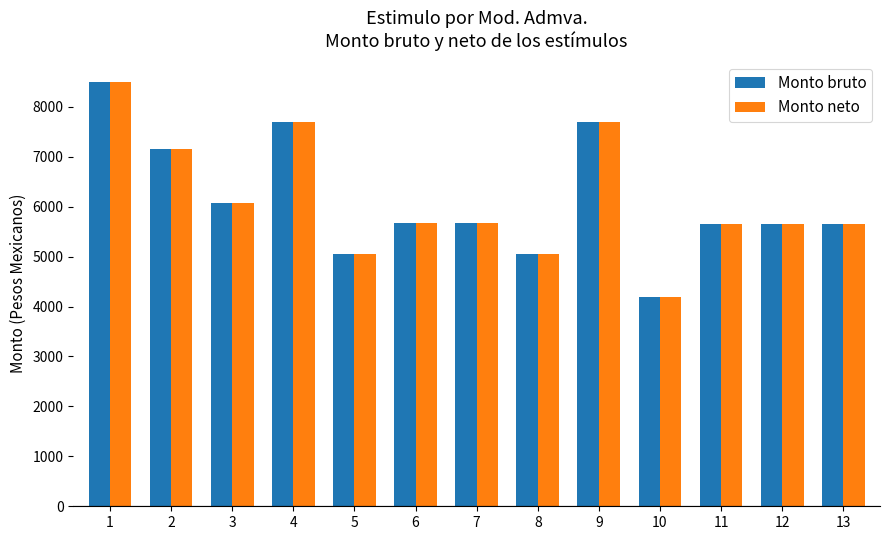

Count the number of data series in this chart.

2